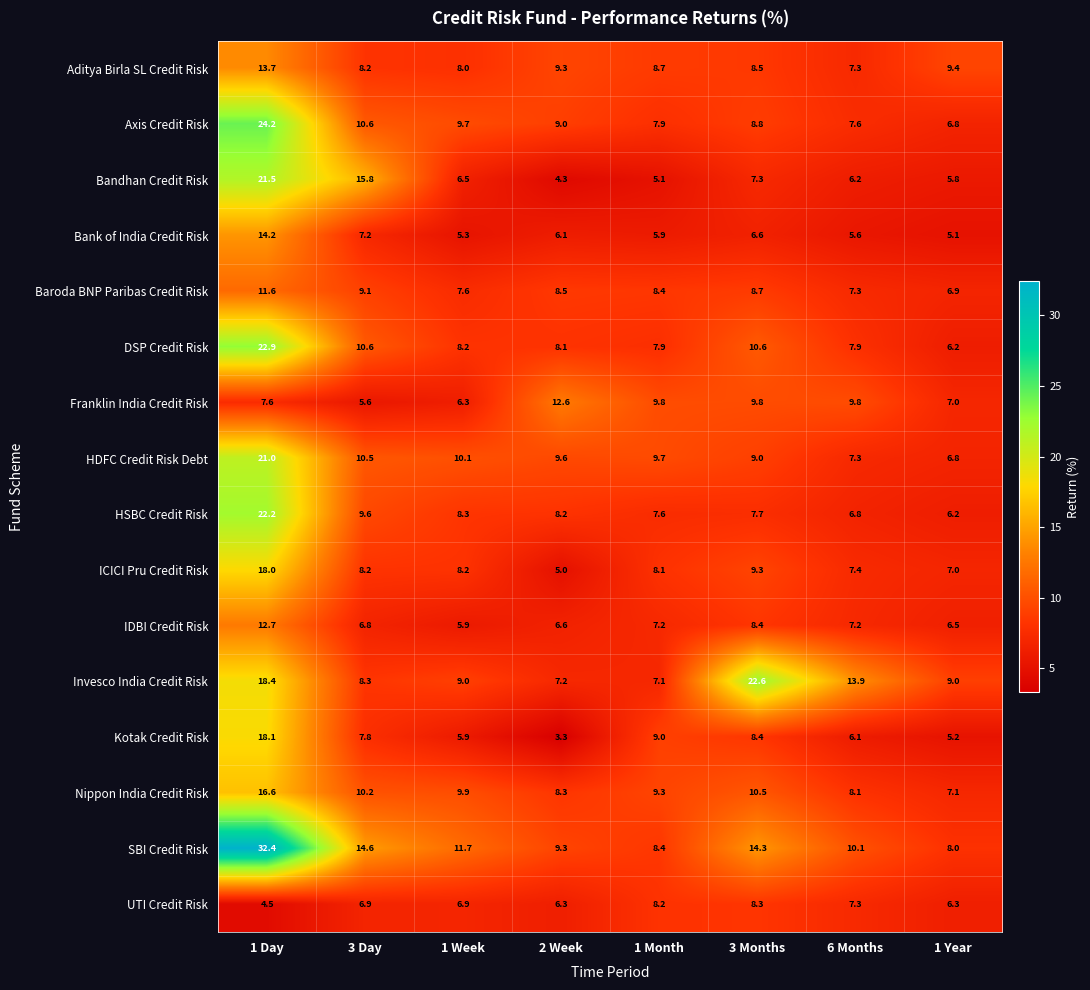

Which category has the highest value in the DSP Credit Risk series?

1 Day